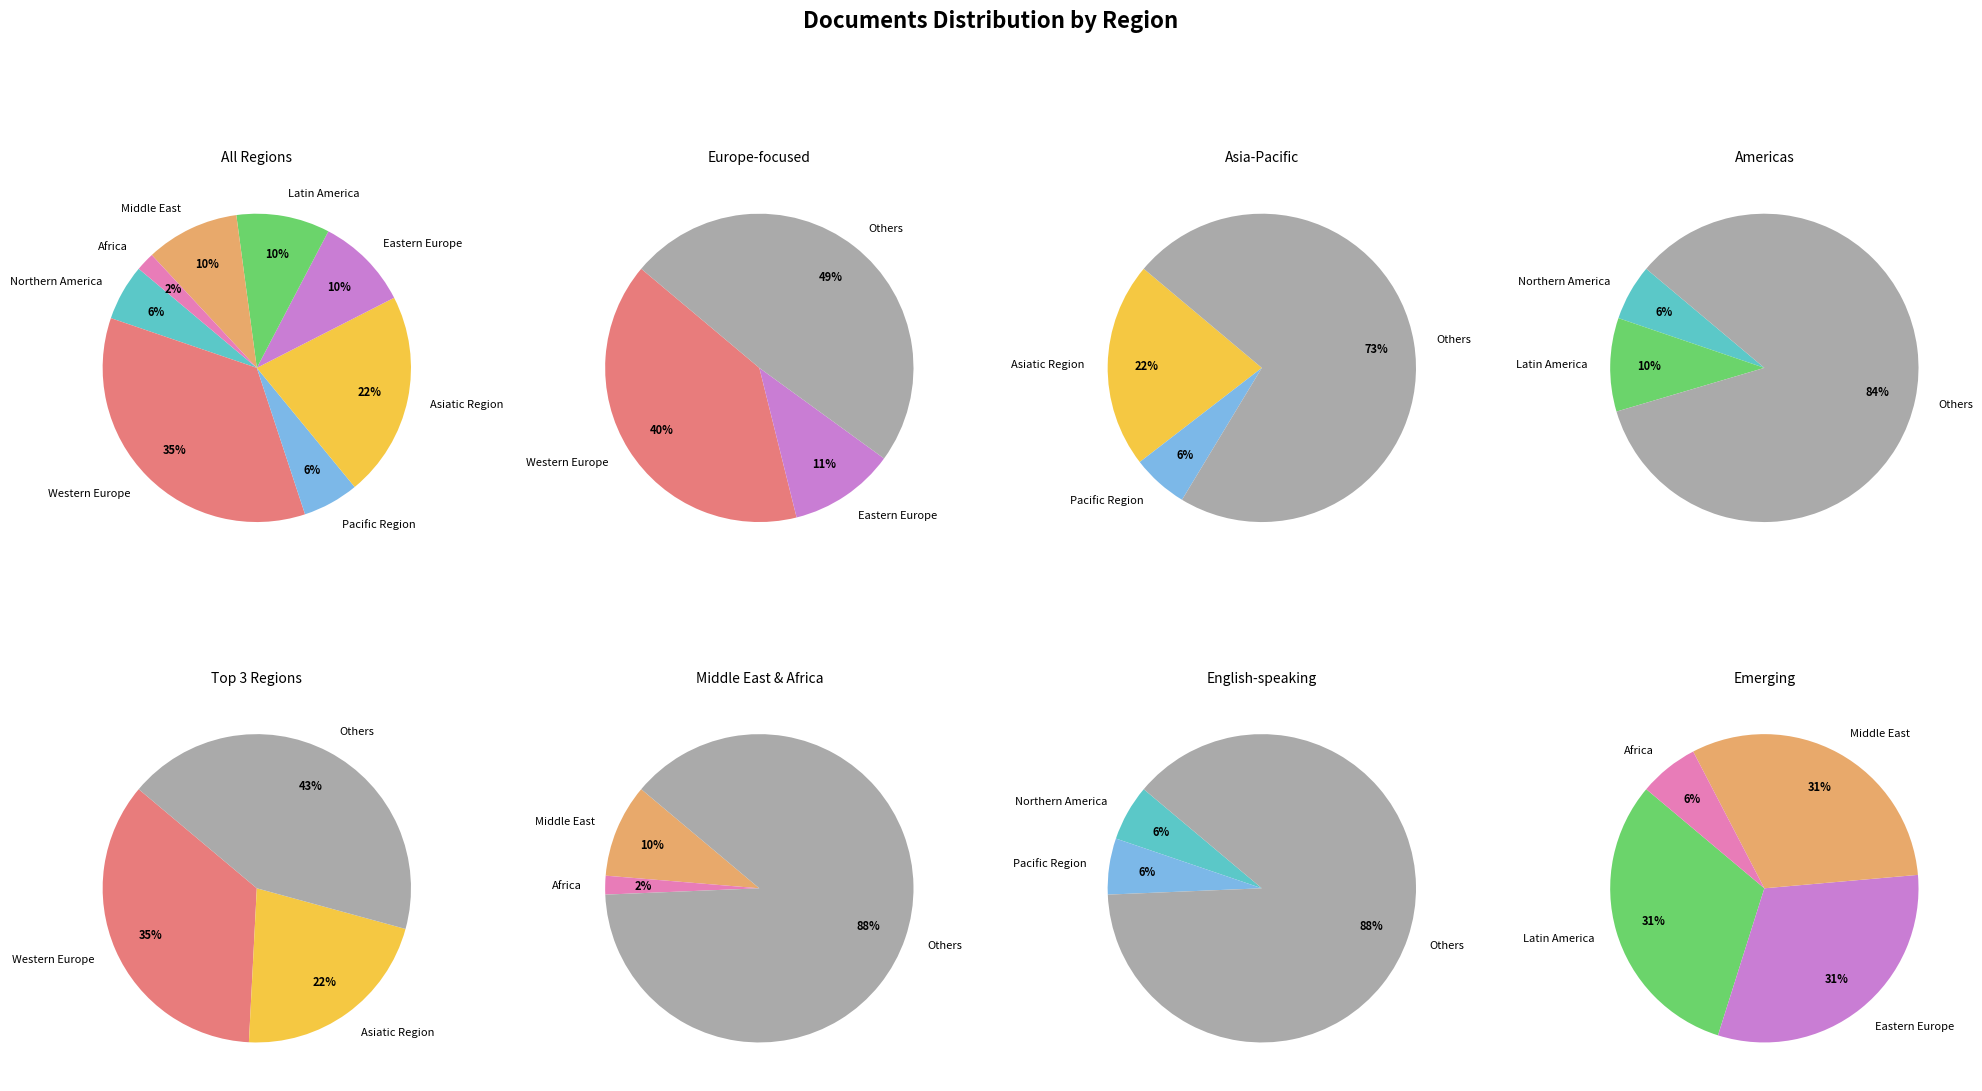

To the nearest percent, what percentage of the pie is Eastern Europe?

10%